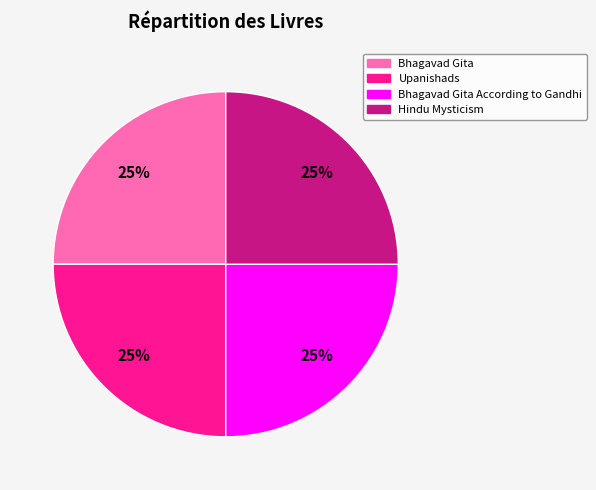

To the nearest percent, what is the average slice percentage?

25%